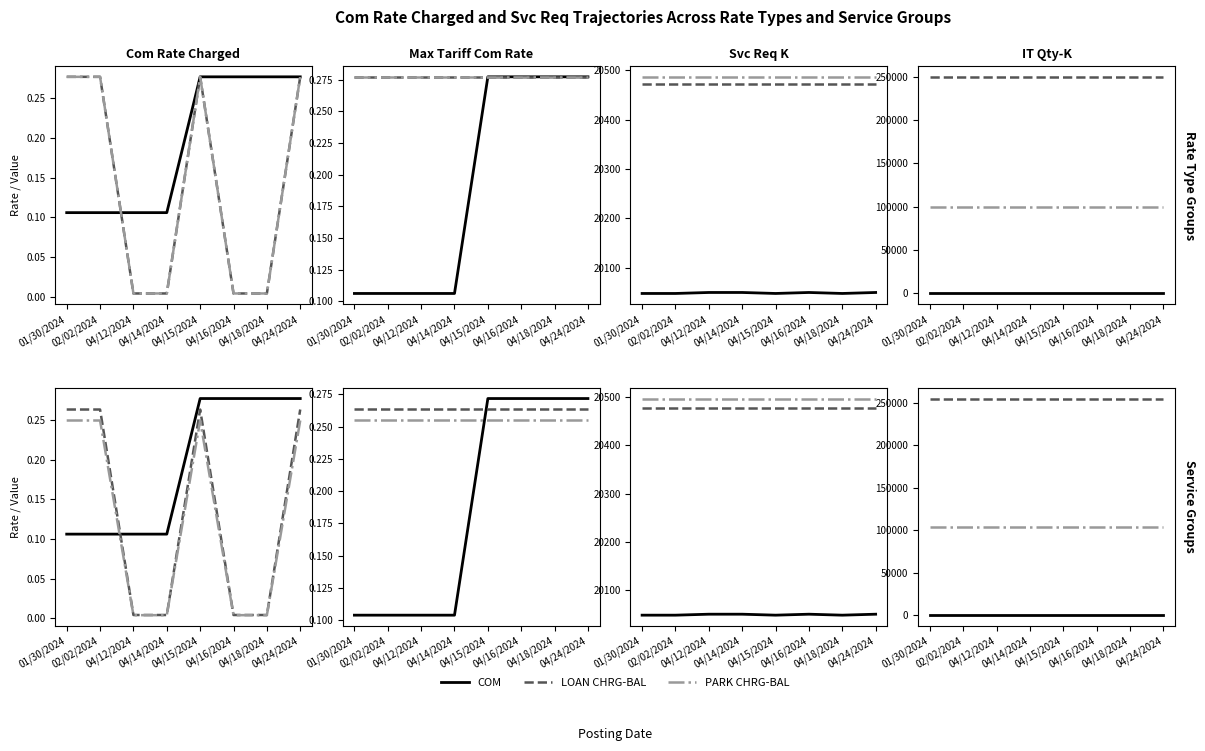

Is it true that PARK CHRG-BAL equals 0.3 at 02/02/2024?

True